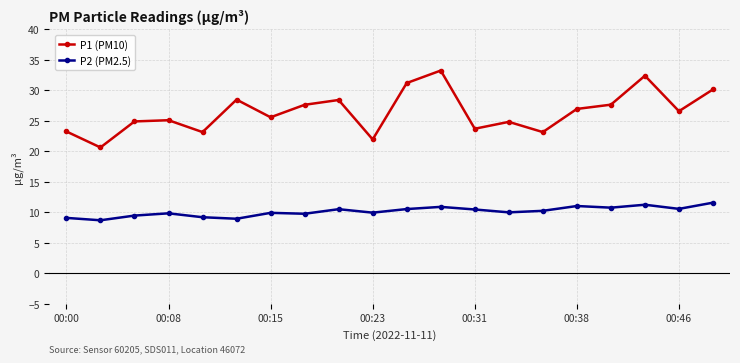

What is the value of the P1 (PM10) point at the 14th from the left?

24.8